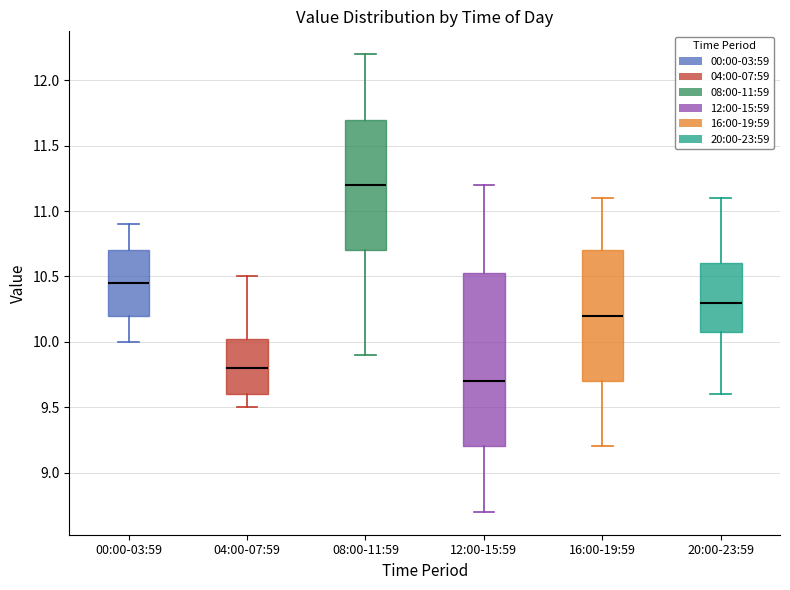

Comparing the boxes themselves (not the whiskers), which one is the tallest?

12:00-15:59